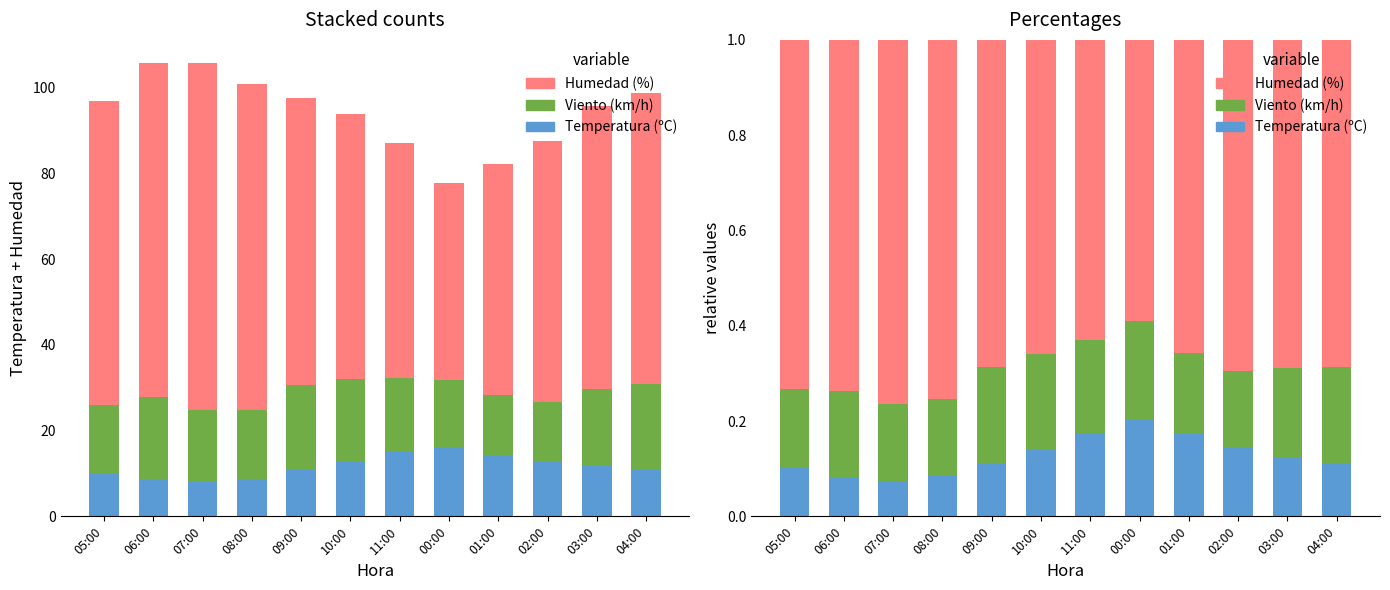

Between 07:00 and 08:00, which series saw the biggest shift?

Temperatura (ºC)